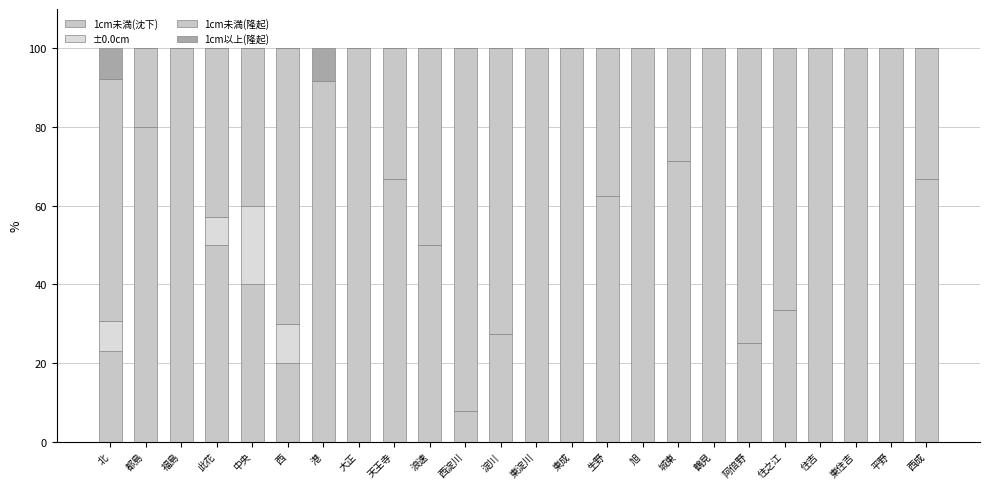

Between 西成 and 東成, which is larger?

東成